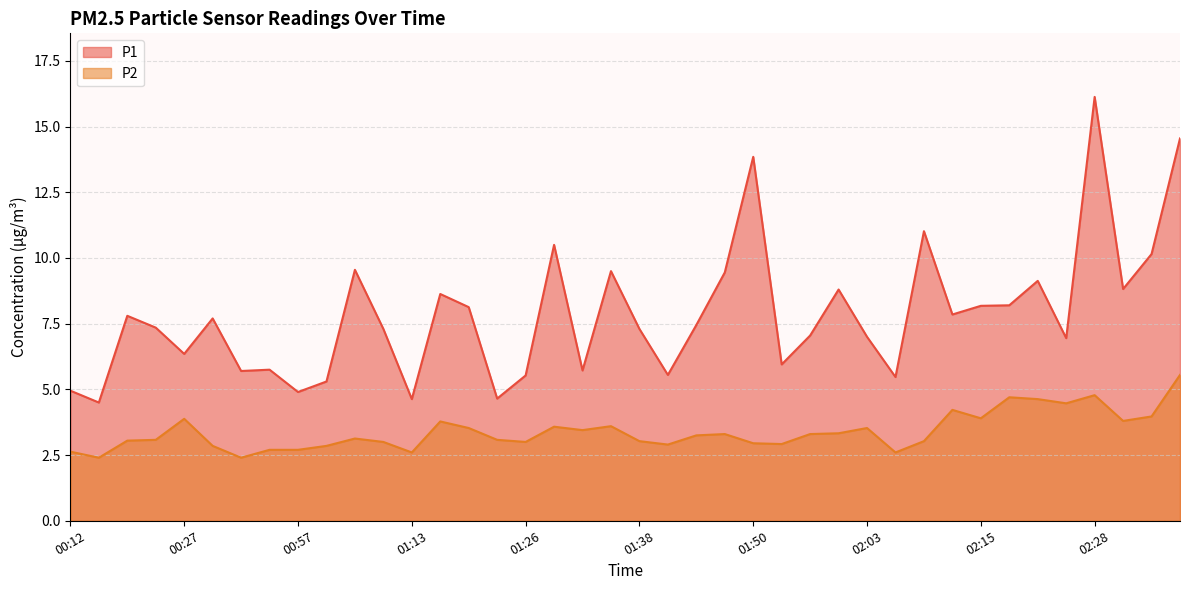

True or false: P2 and P1 intersect in this chart.

False